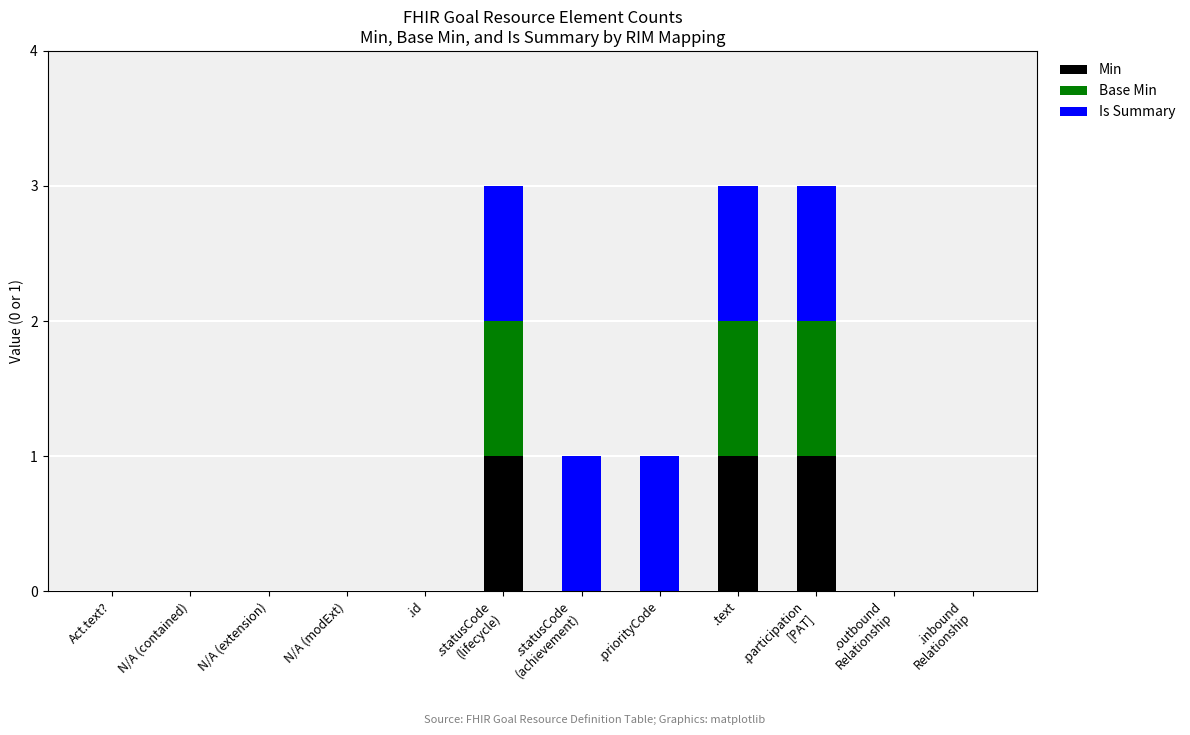

How many categories are shown in the chart?

12